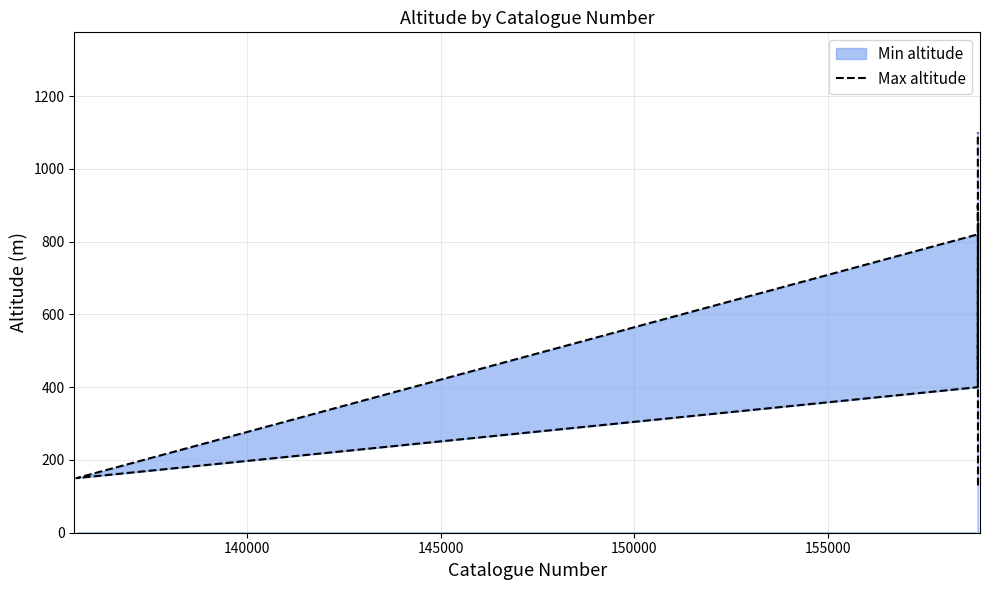

How many values are below 820?

4